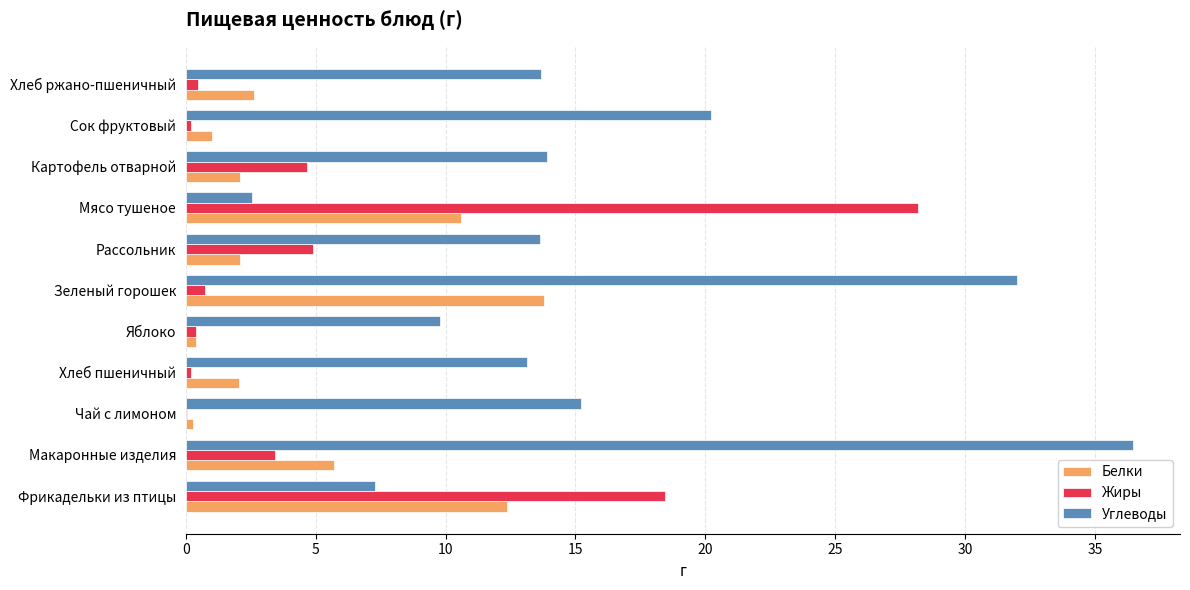

At which label is Углеводы closest to 19?

Сок фруктовый